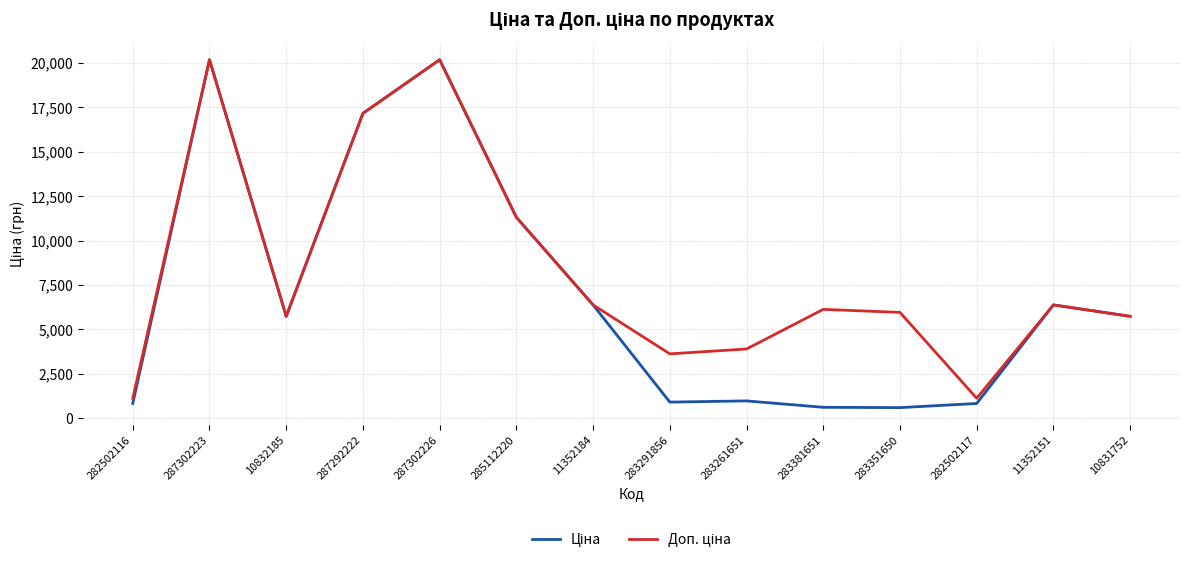

What is the total value across all series at 10832185?

11473.7